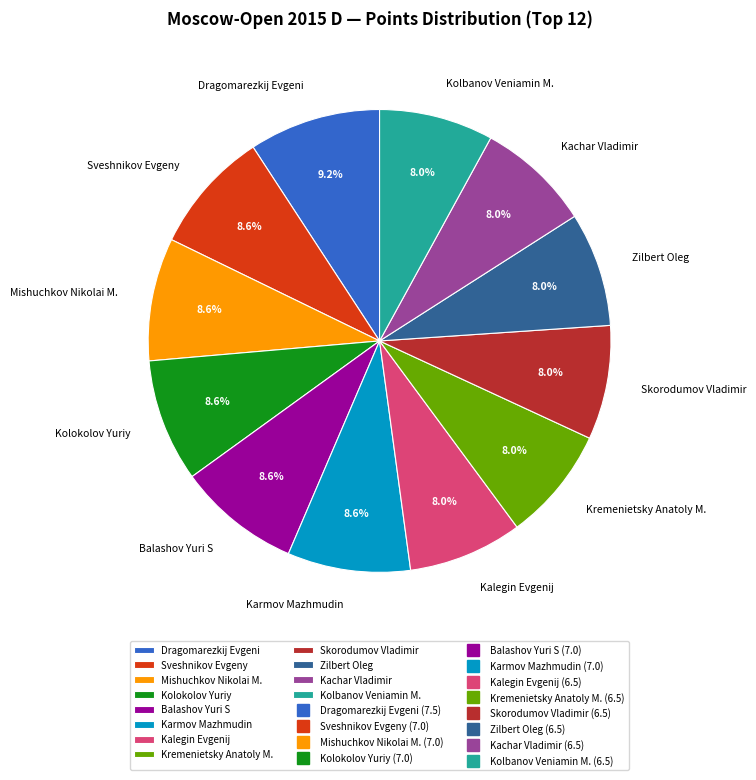

To the nearest percent, what is the difference between the largest and smallest slice percentages?

1%